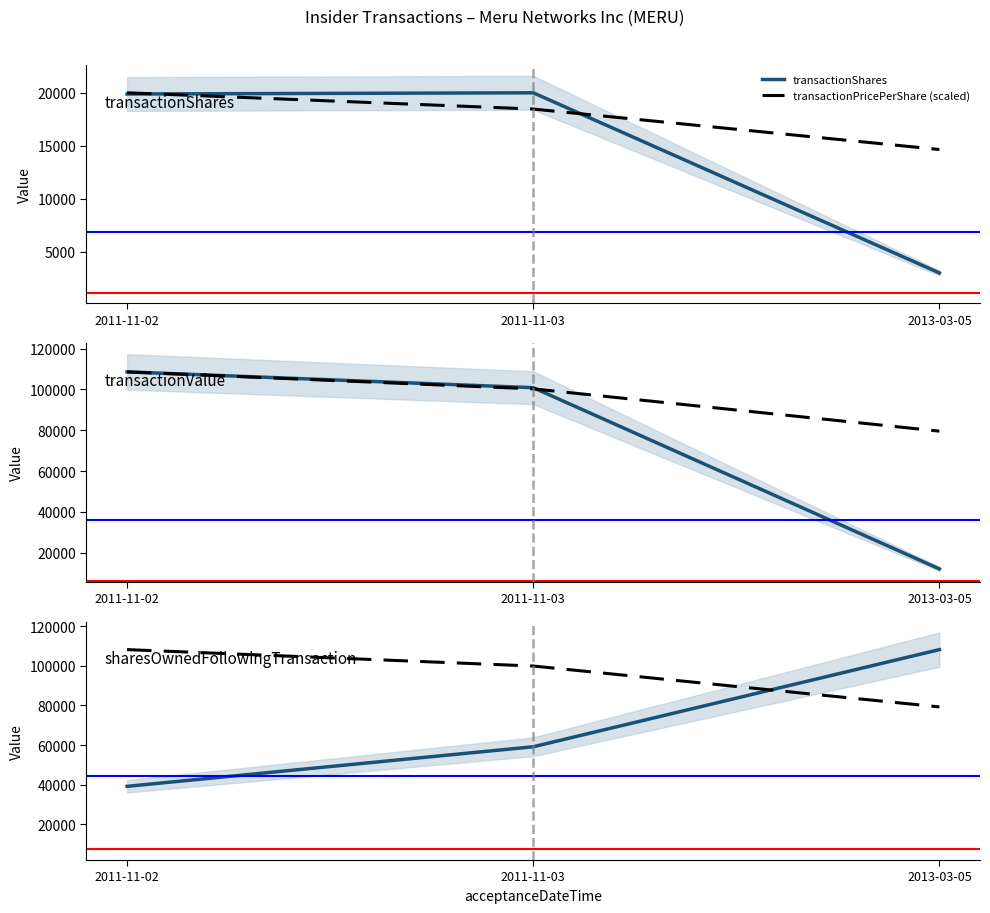

At which category is the sum across all series the highest?

2011-11-03